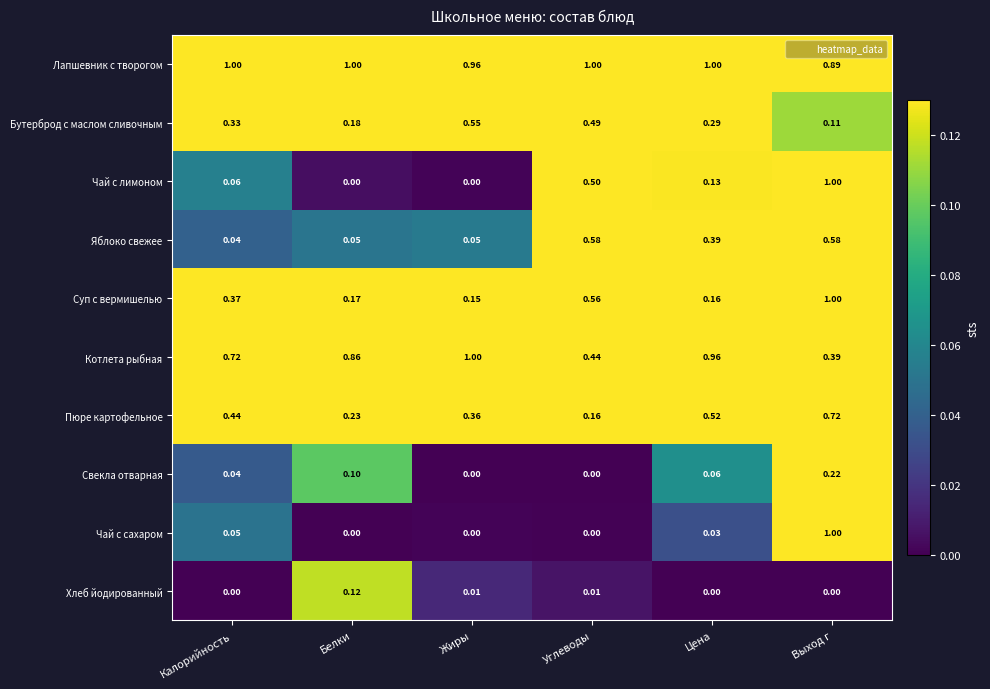

Which series has the largest total across all categories?

Лапшевник с творогом